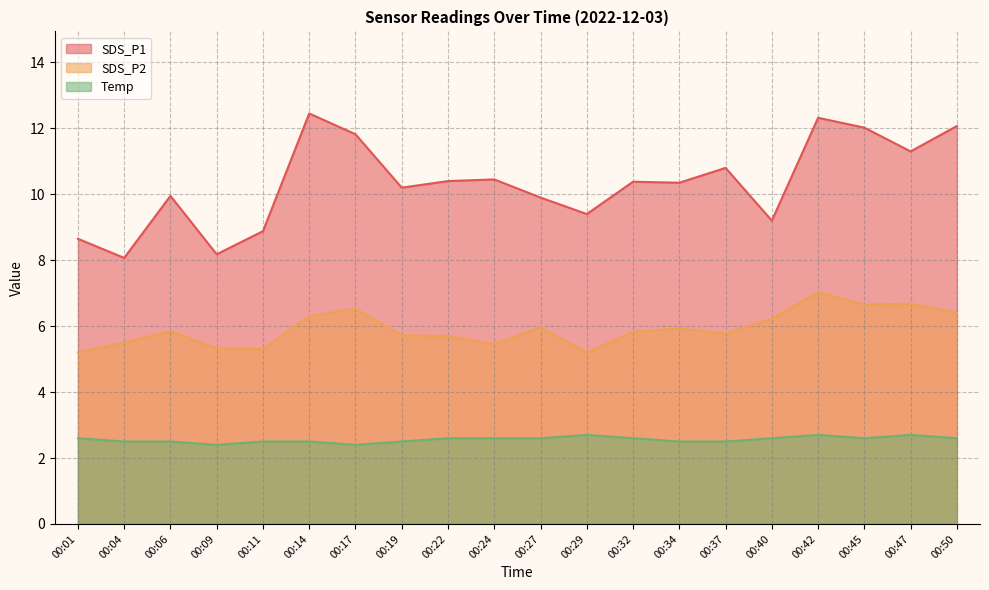

Reading left to right, list all the values displayed in this chart.

SDS_P1: 00:01=8.7	00:04=8.1	00:06=9.9	00:09=8.2	00:11=8.9	00:14=12.4	00:17=11.8	00:19=10.2	00:22=10.4	00:24=10.4	00:27=9.9	00:29=9.4	00:32=10.4	00:34=10.3	00:37=10.8	00:40=9.2	00:42=12.3	00:45=12.0	00:47=11.3	00:50=12.1
SDS_P2: 00:01=5.2	00:04=5.5	00:06=5.8	00:09=5.3	00:11=5.3	00:14=6.3	00:17=6.5	00:19=5.7	00:22=5.7	00:24=5.5	00:27=6.0	00:29=5.2	00:32=5.8	00:34=5.9	00:37=5.8	00:40=6.2	00:42=7.0	00:45=6.7	00:47=6.7	00:50=6.4
Temp: 00:01=2.6	00:04=2.5	00:06=2.5	00:09=2.4	00:11=2.5	00:14=2.5	00:17=2.4	00:19=2.5	00:22=2.6	00:24=2.6	00:27=2.6	00:29=2.7	00:32=2.6	00:34=2.5	00:37=2.5	00:40=2.6	00:42=2.7	00:45=2.6	00:47=2.7	00:50=2.6